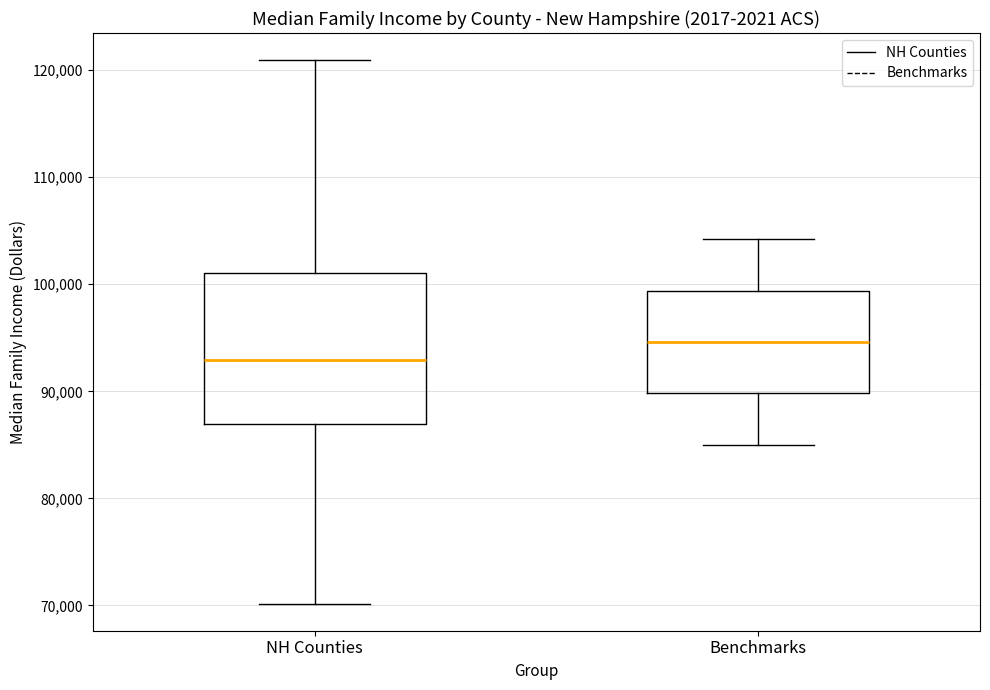

Which box's median line is the highest?

Benchmarks